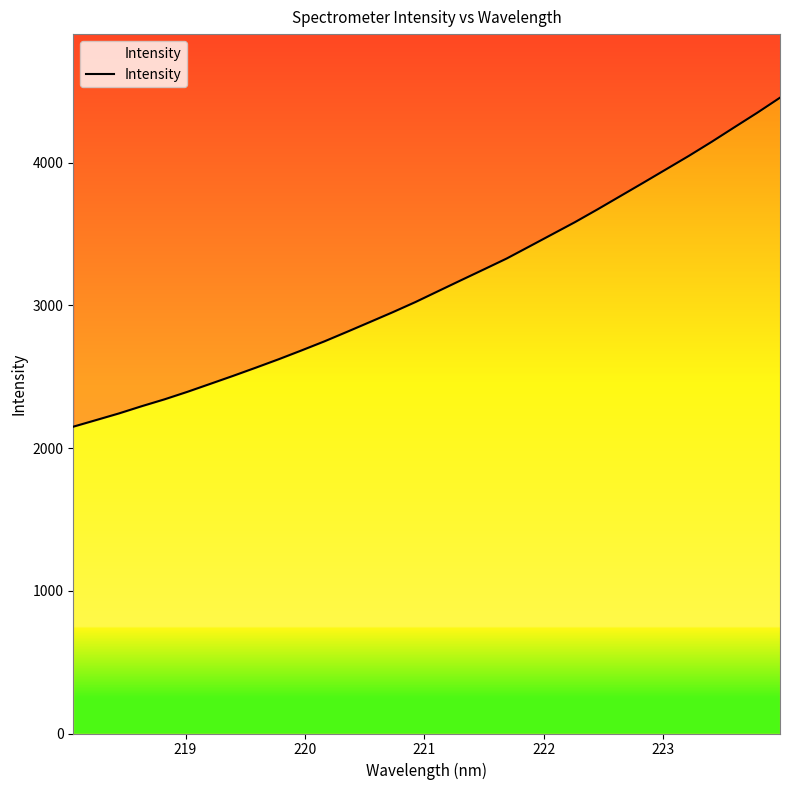

Reading right to left, what are all the values shown in this chart?

4456.4	4350.8	4249.4	4147.3	4048.9	3954.7	3860.6	3767.7	3674.7	3584.4	3499.2	3414.0	3329.2	3252.9	3177.2	3100.8	3024.2	2952.7	2883.9	2815.5	2748.1	2684.9	2623.1	2564.3	2506.6	2450.6	2394.9	2342.4	2294.2	2243.5	2196.9	2150.6